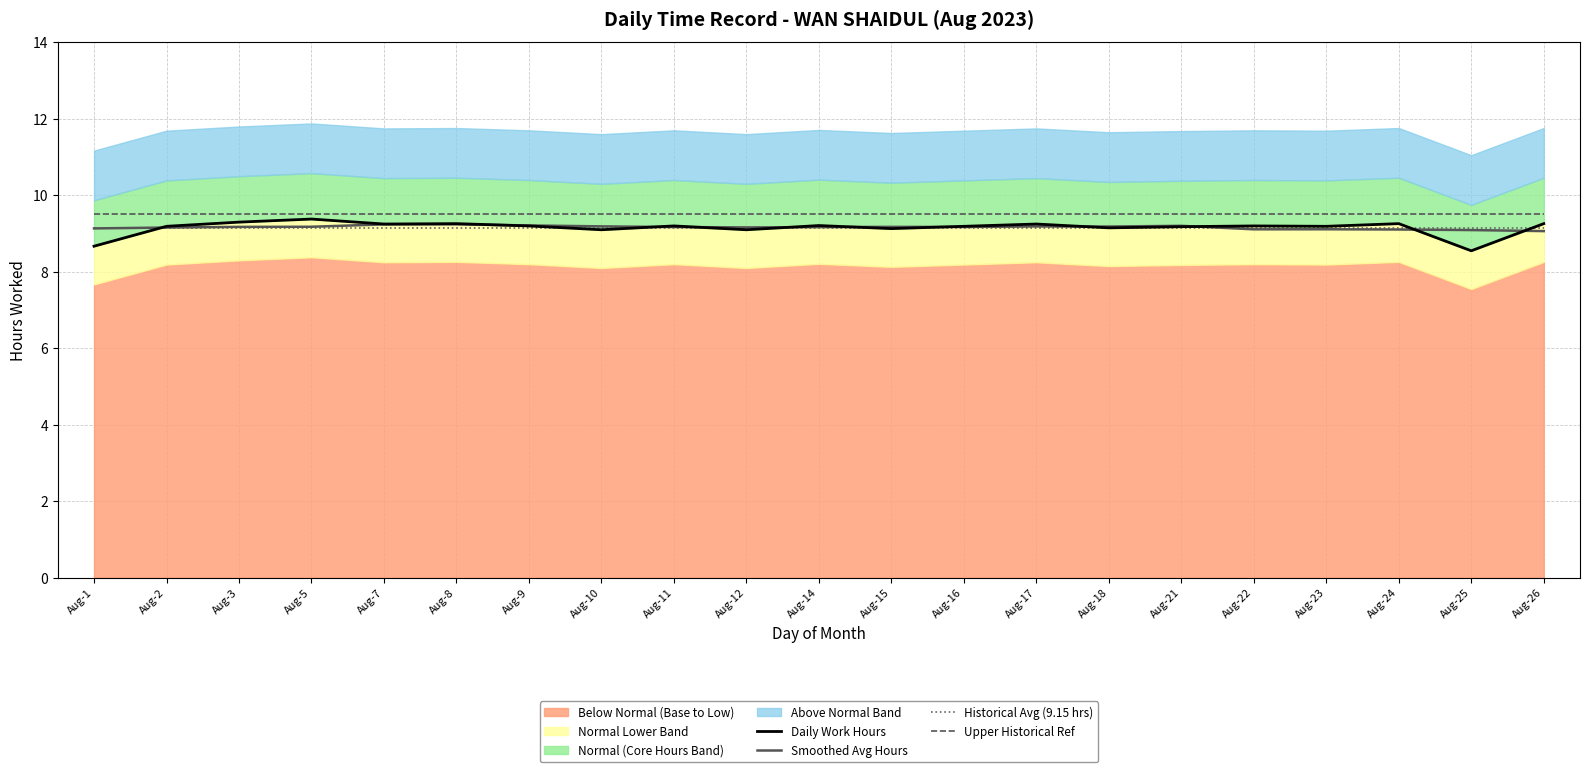

Which series changed the most between Aug-9 and Aug-21?

Daily Work Hours